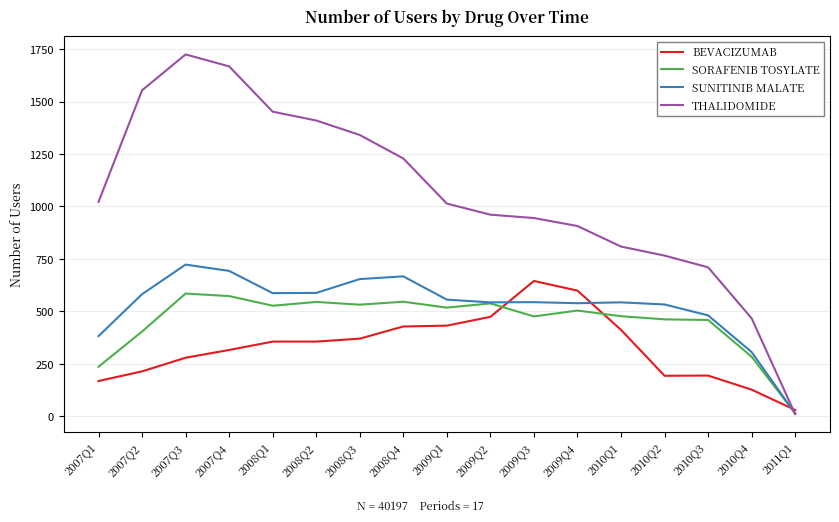

What position from the right is 2009Q1?

9